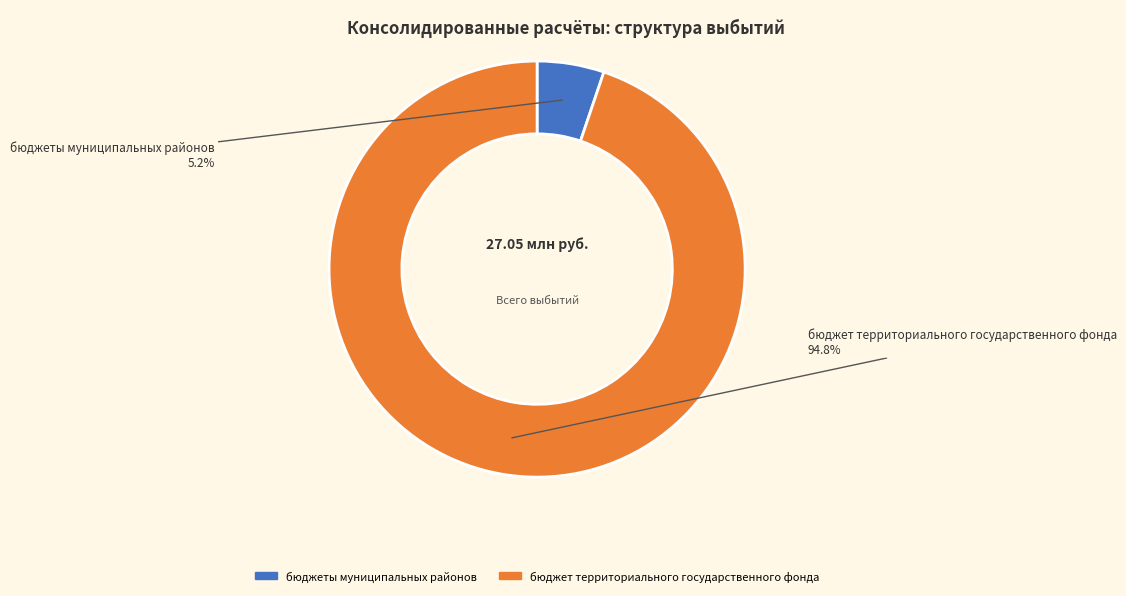

Count the number of slices in the pie.

2